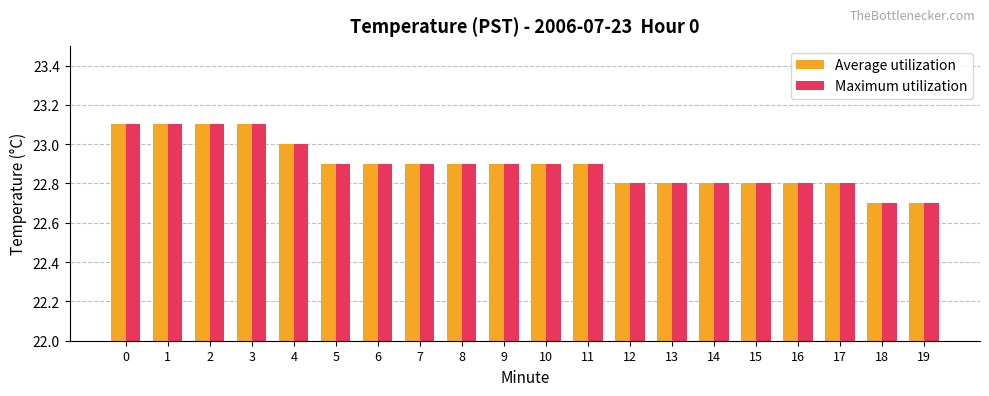

How many Average utilization values are between 22 and 23?

16